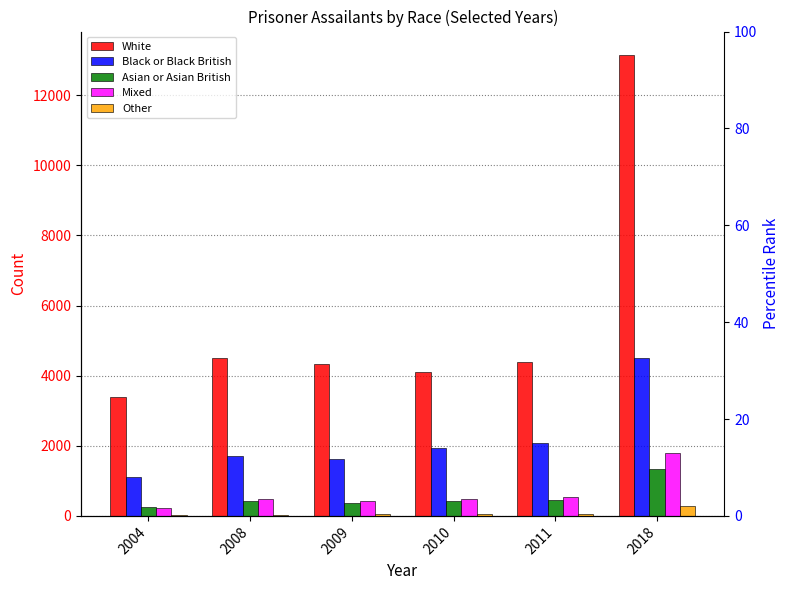

Does the chart contain any negative values?

No